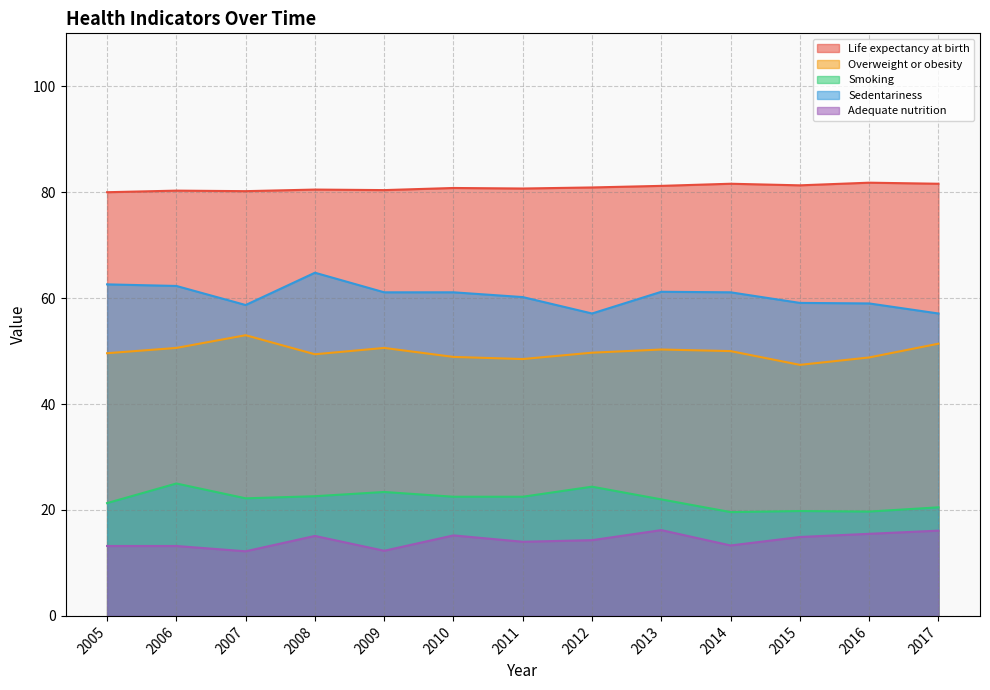

The Sedentariness series shows 92.1 at 2009. True or false?

False